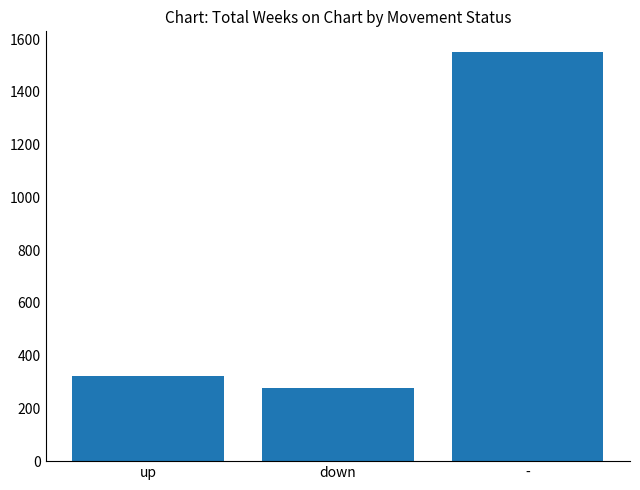

What is the minimum value shown in the chart?

276